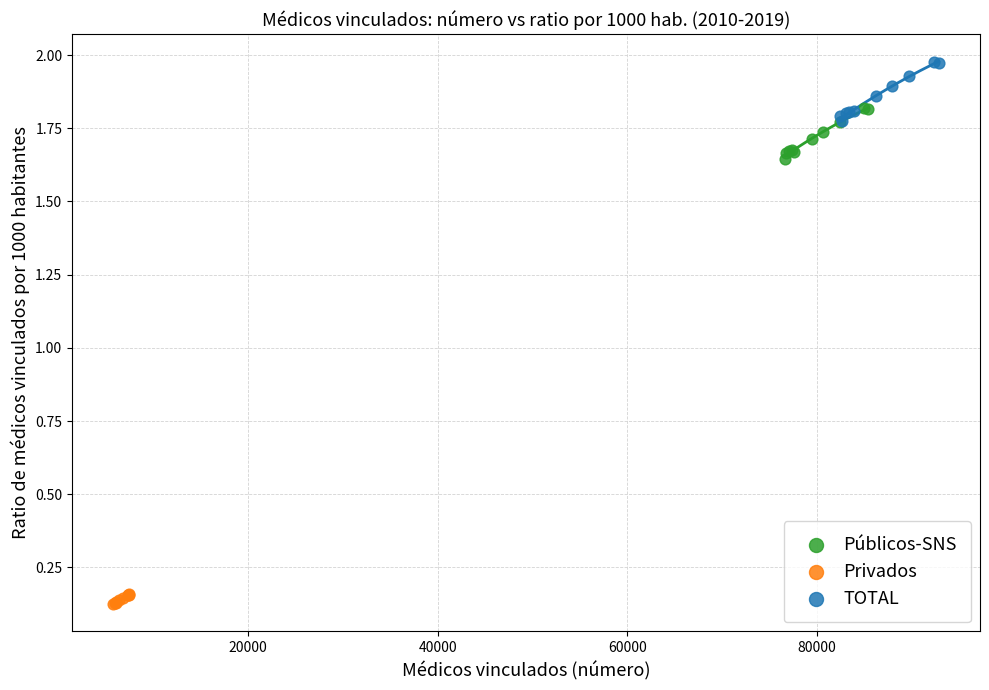

Which series contains the highest Y value?

TOTAL